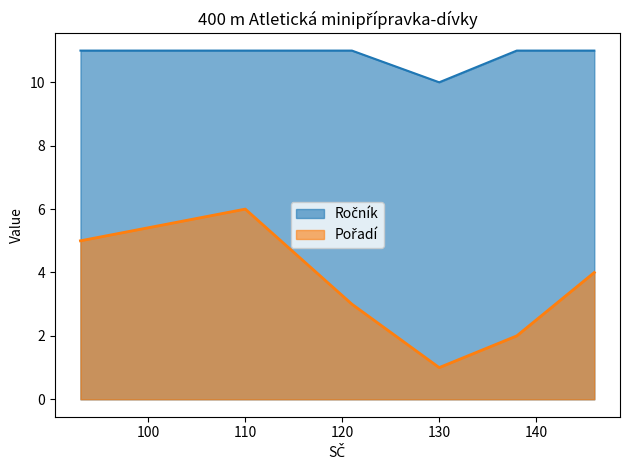

Which series has the widest spread of values?

Pořadí